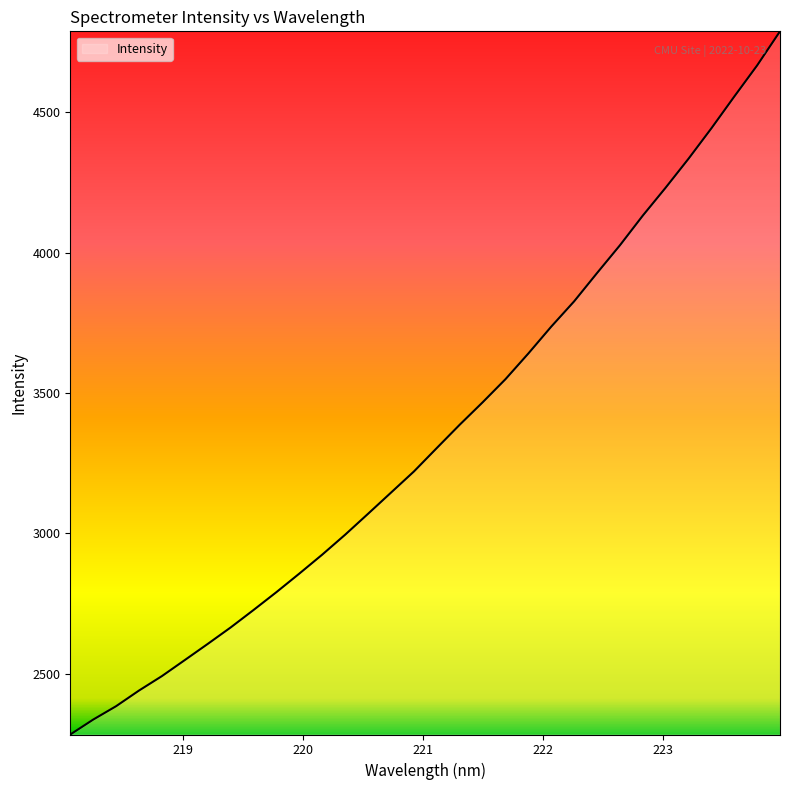

What is the greatest value displayed?

4788.5